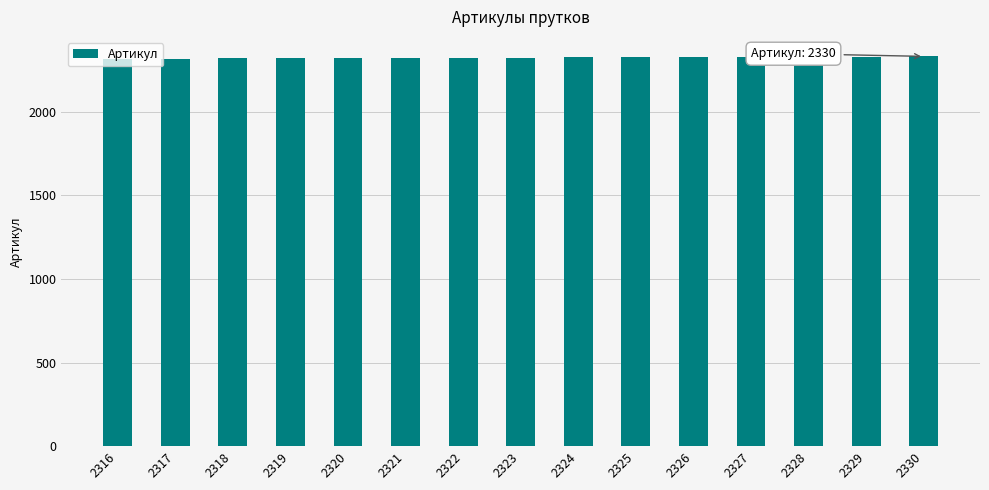

What is the ratio of the value at 2324 to the value at 2319?

1.0